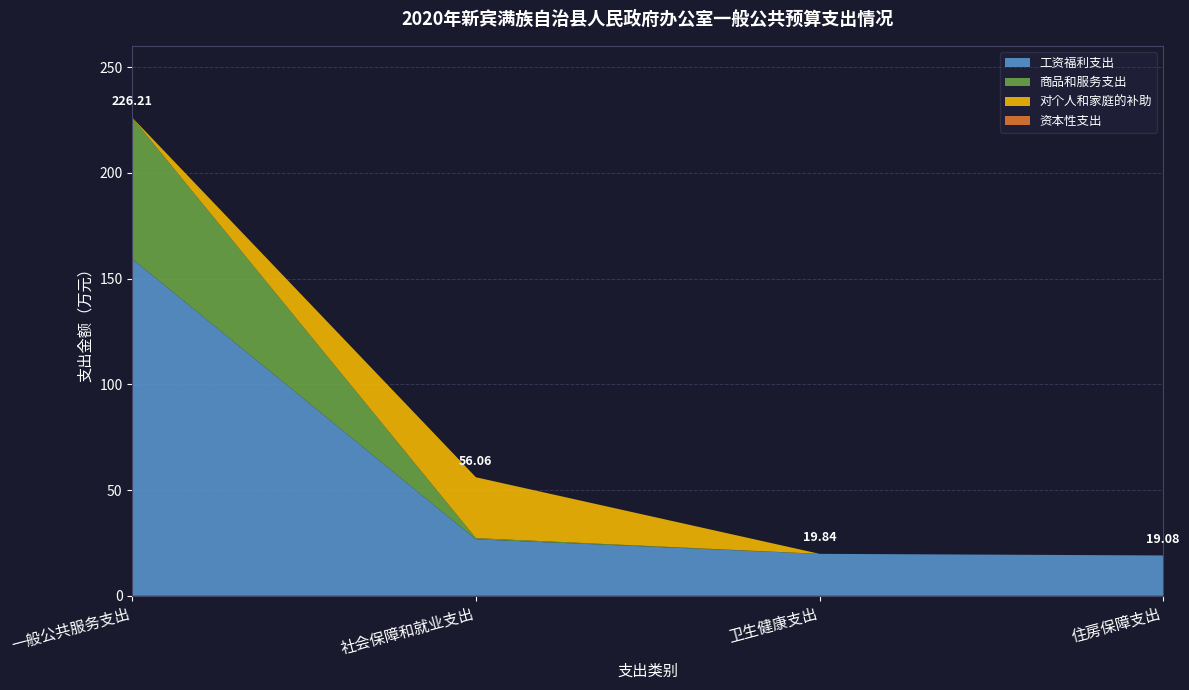

Reading left to right, what are all the values shown in this chart?

工资福利支出: 一般公共服务支出=159.4	社会保障和就业支出=26.7	卫生健康支出=19.8	住房保障支出=19.1
商品和服务支出: 一般公共服务支出=66.8	社会保障和就业支出=0.6	卫生健康支出=0.0	住房保障支出=0.0
对个人和家庭的补助: 一般公共服务支出=0.1	社会保障和就业支出=28.8	卫生健康支出=0.0	住房保障支出=0.0
资本性支出: 一般公共服务支出=0.0	社会保障和就业支出=0.0	卫生健康支出=0.0	住房保障支出=0.0